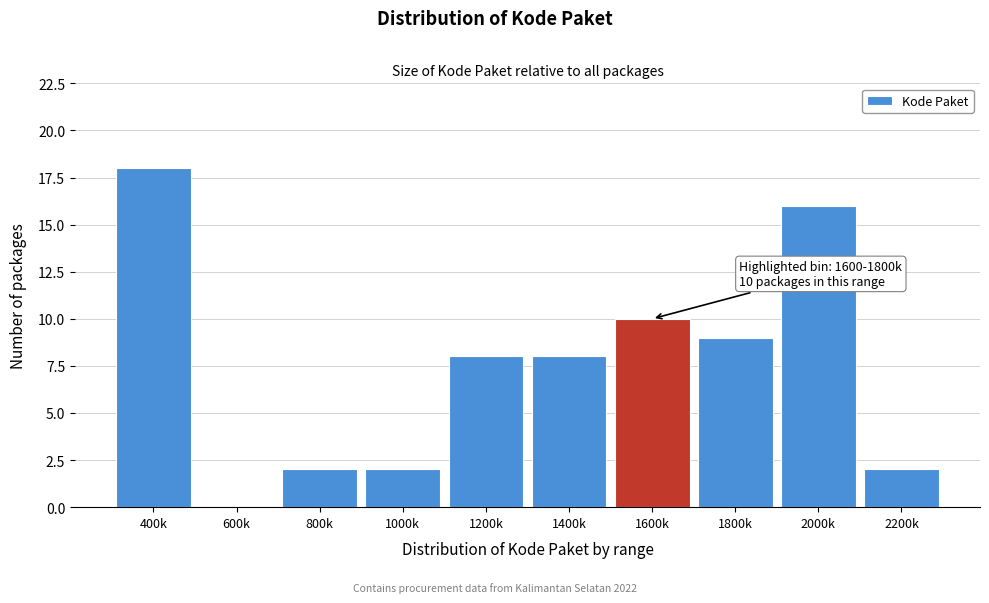

Reading left to right, list all the values displayed in this chart.

400k=18	600k=0	800k=2	1000k=2	1200k=8	1400k=8	1600k=10	1800k=9	2000k=16	2200k=2